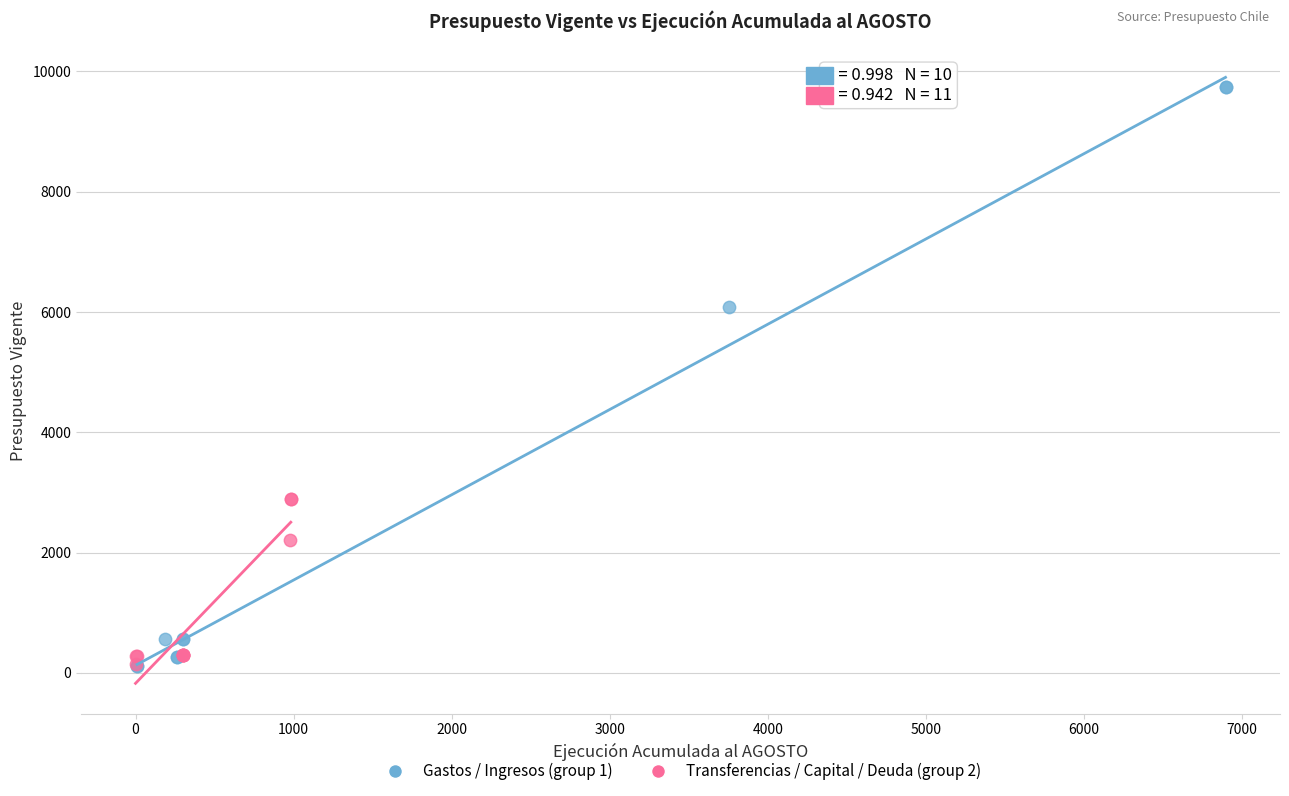

Which series reaches the maximum Y coordinate?

Gastos / Ingresos (group 1)